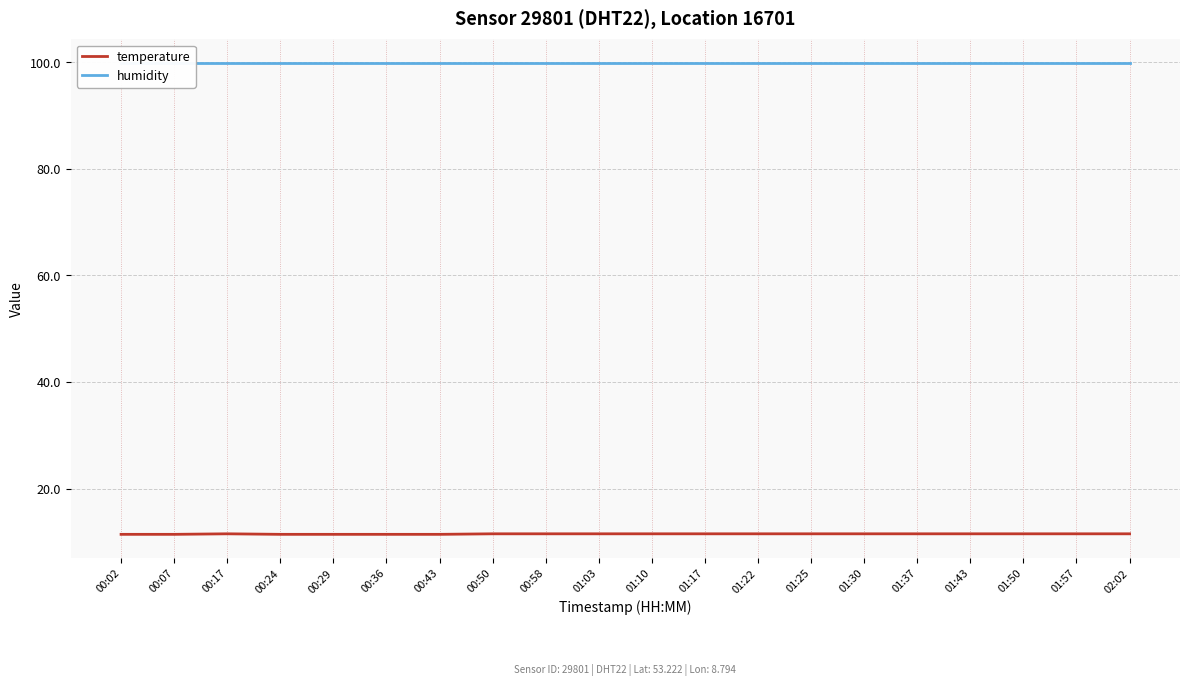

What is the difference between the temperature values at 00:50 and 00:29?

0.1